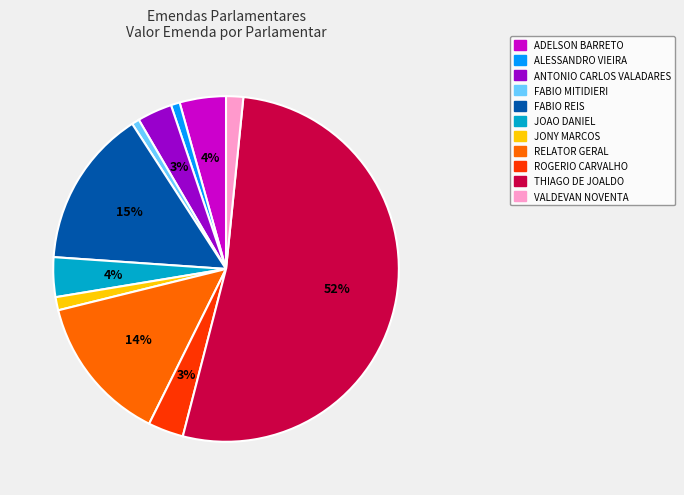

Is there any slice that represents more than half of the pie?

Yes